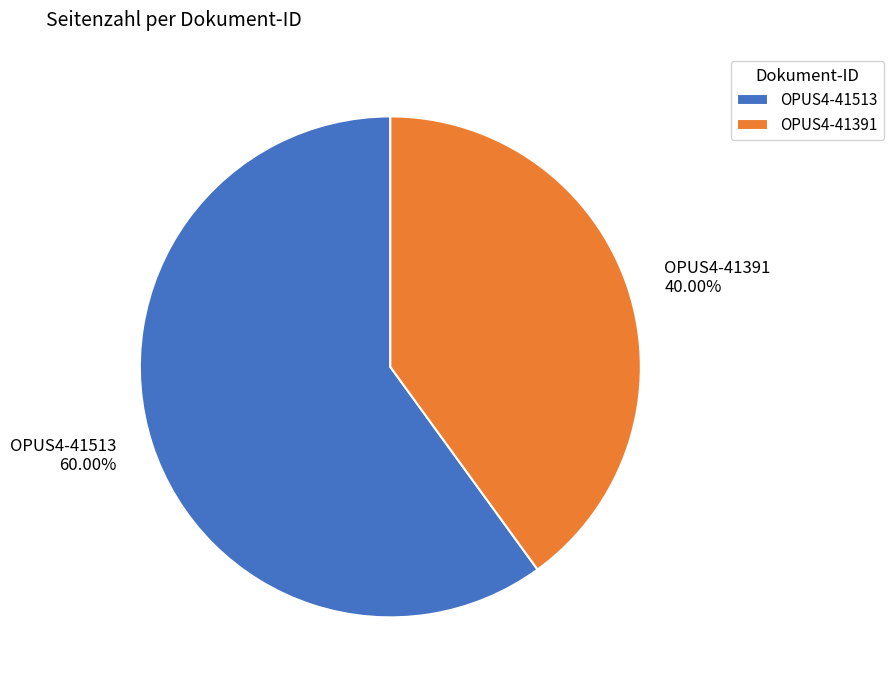

Which slice represents more than half of the pie?

OPUS4-41513